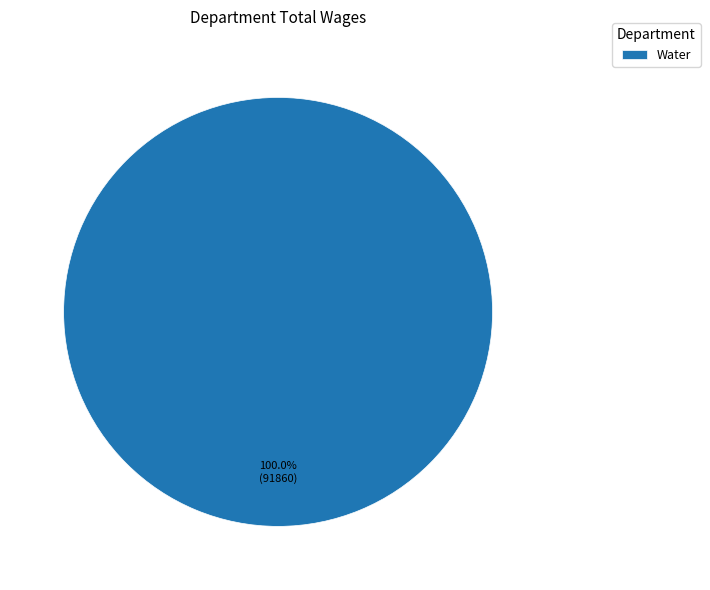

Is Water the majority of the pie?

Yes